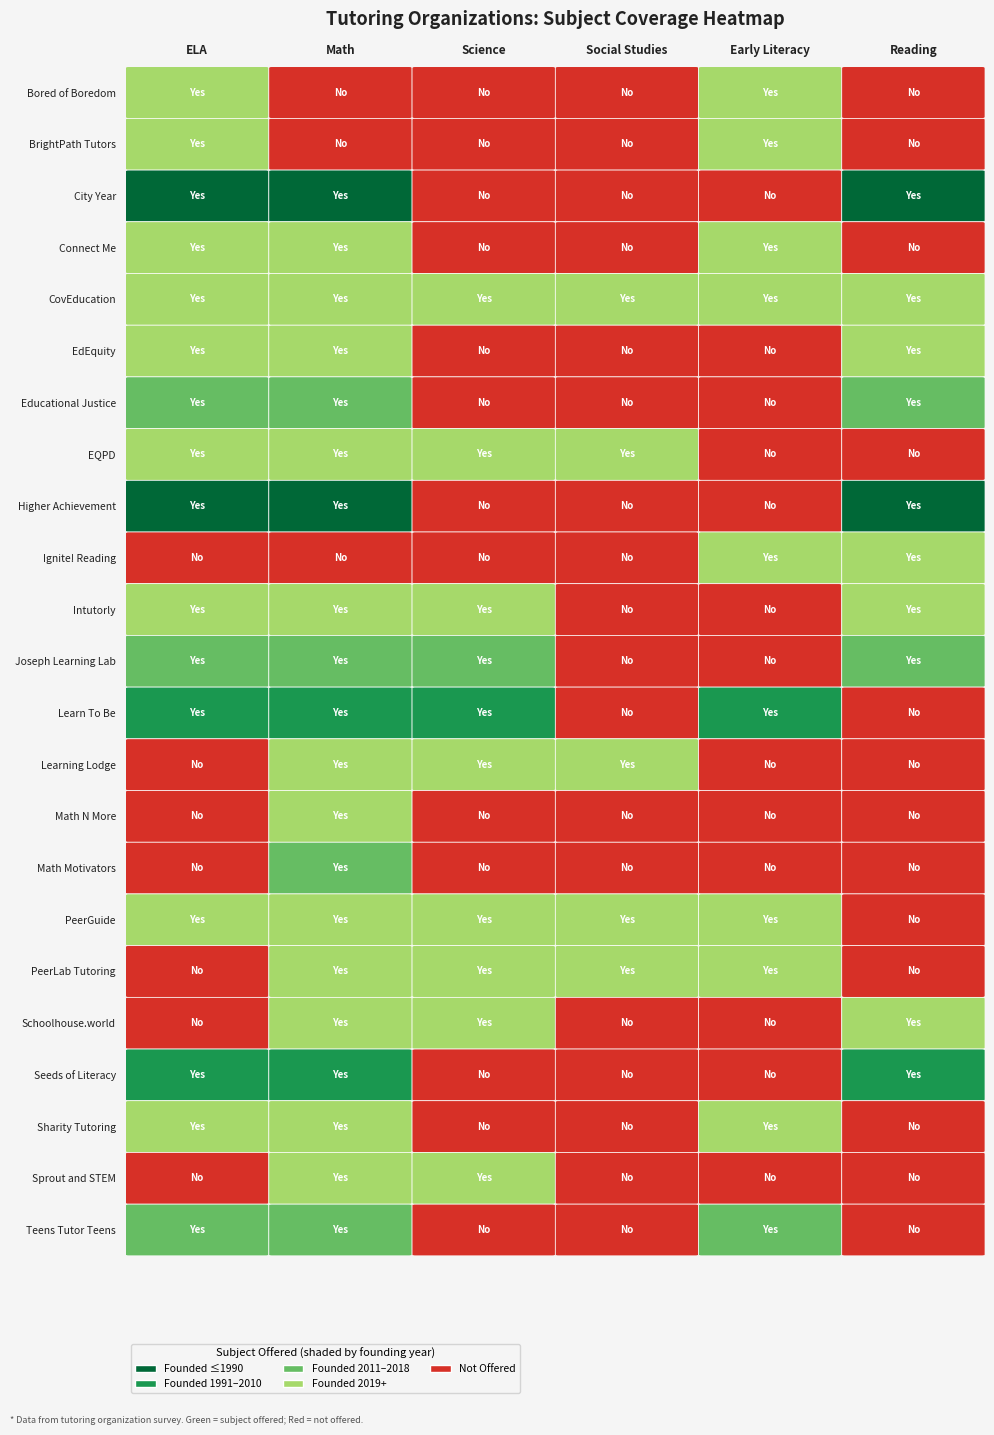

At how many categories does at least one series exceed 0?

6